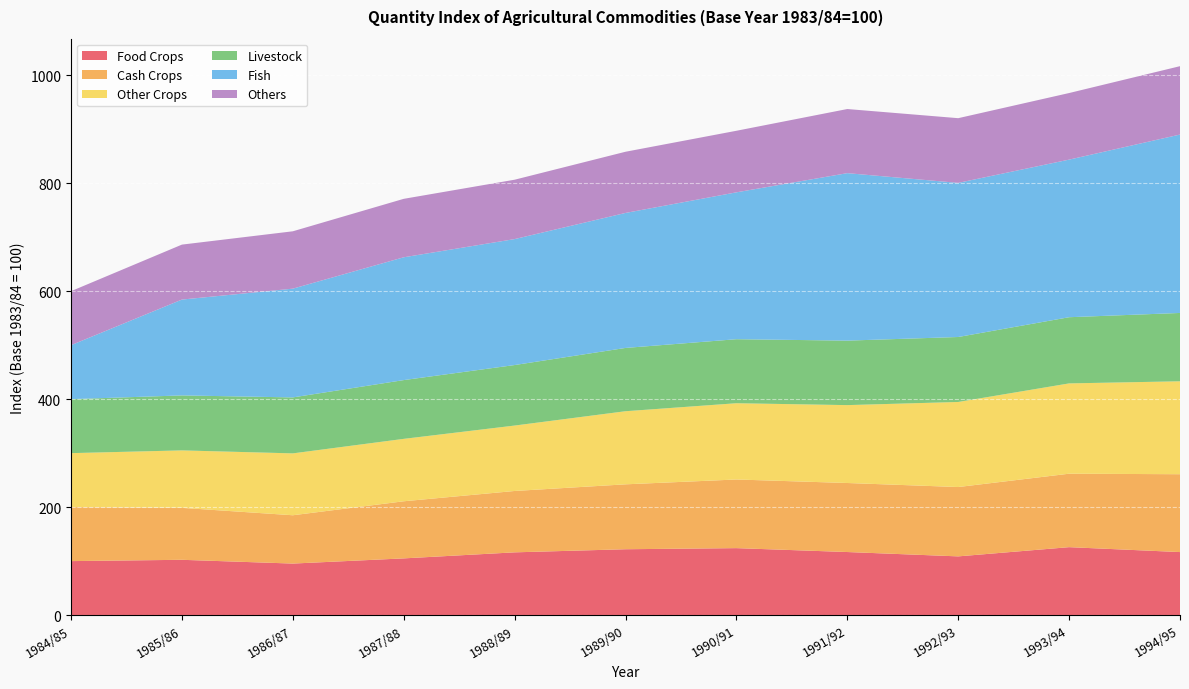

Reading left to right, extract all data points from this chart.

Food Crops: 100.0	102.4	95.4	105.0	116.2	122.0	124.0	116.8	108.8	125.8	116.7
Cash Crops: 100.0	96.2	89.5	105.8	113.7	120.3	127.2	127.9	128.5	136.1	144.2
Other Crops: 100.0	106.4	114.6	115.6	121.2	135.4	141.3	144.3	157.6	167.3	172.1
Livestock: 100.0	101.9	103.7	108.9	112.1	117.2	118.6	119.5	120.4	122.6	126.6
Fish: 100.0	177.5	201.5	227.5	233.3	250.1	272.1	310.2	285.5	291.9	330.5
Others: 100.0	101.8	106.3	108.3	110.0	113.3	114.0	118.8	119.8	123.3	126.7